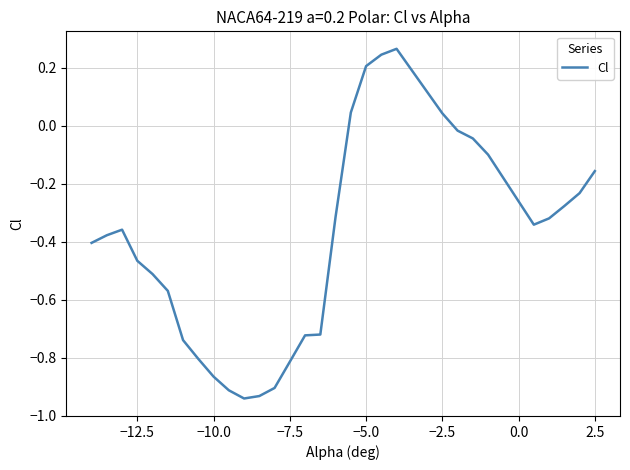

What is the difference between the maximum and minimum values?

1.2